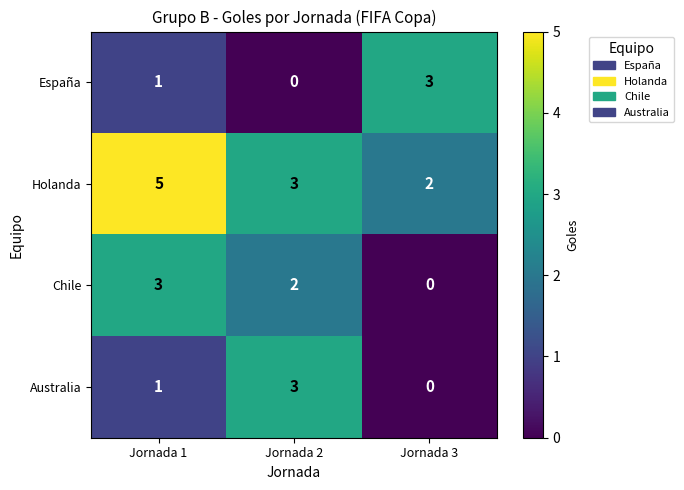

At which label does Chile first exceed 2?

Jornada 1